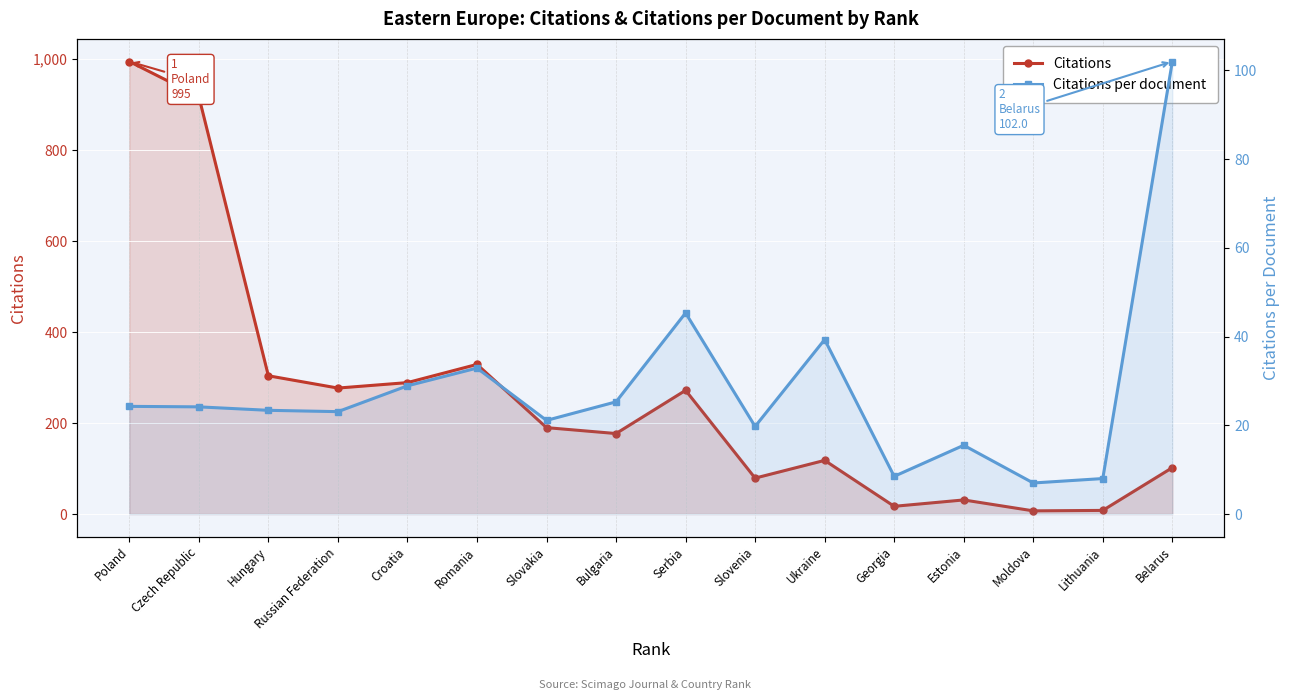

True or false: Citations per document and Citations intersect in this chart.

False